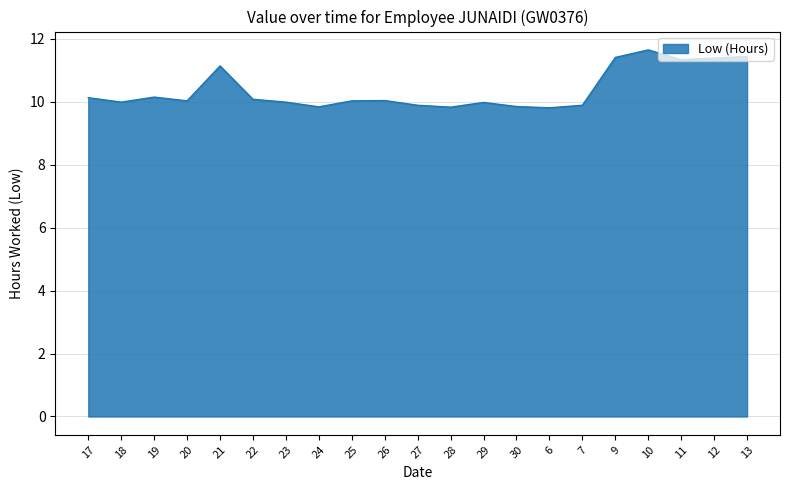

What value does the data have at 13?

11.4